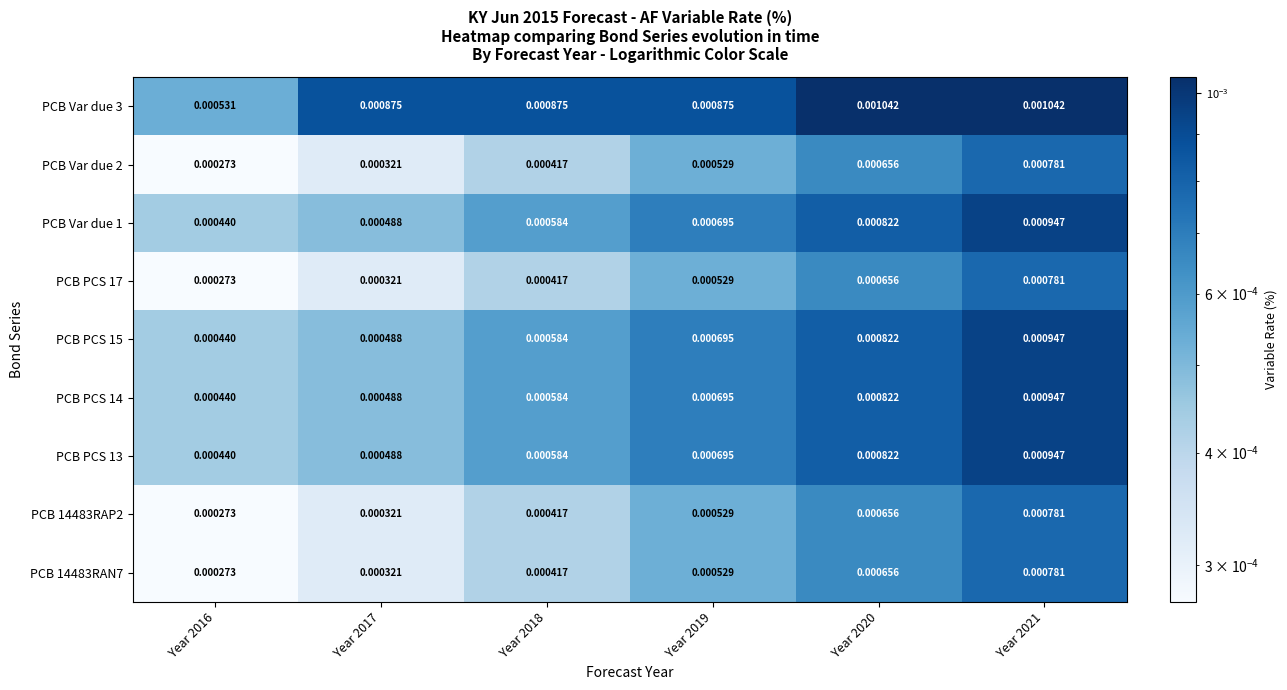

Is the value of PCB PCS 14 at Year 2018 greater than the value of PCB PCS 13 at Year 2017?

Yes